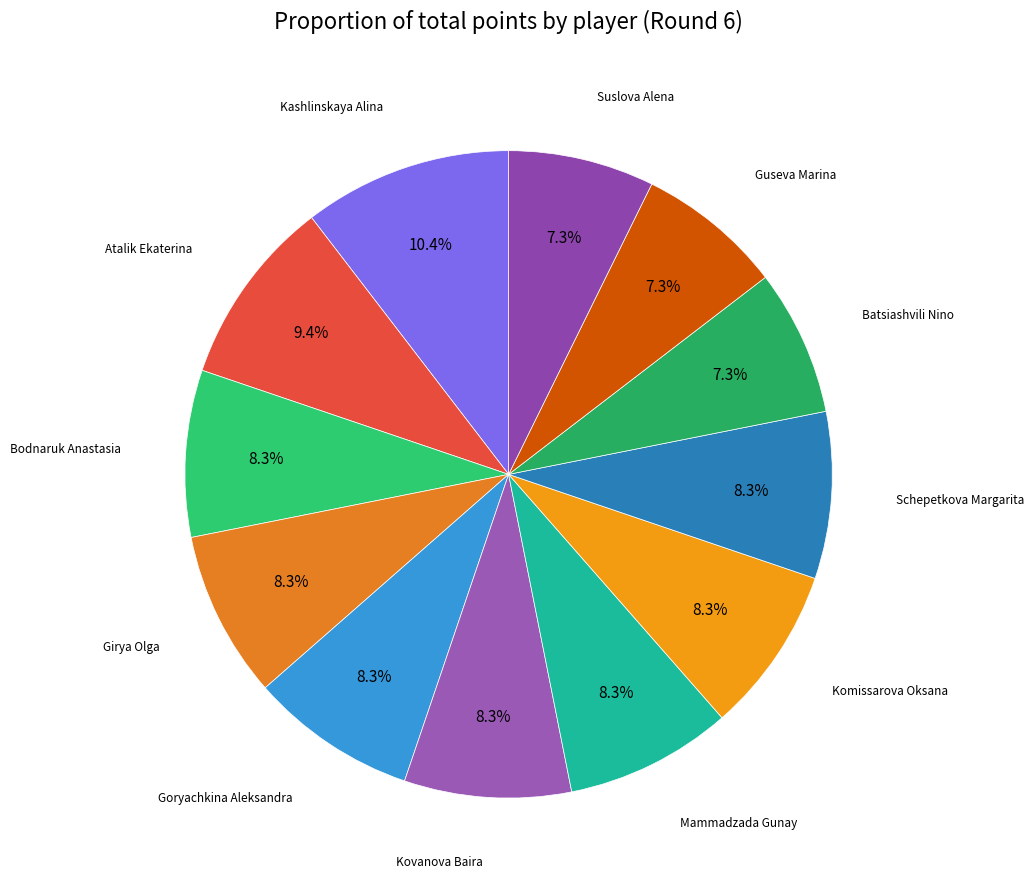

True or false: Schepetkova Margarita accounts for 8% of the total.

True